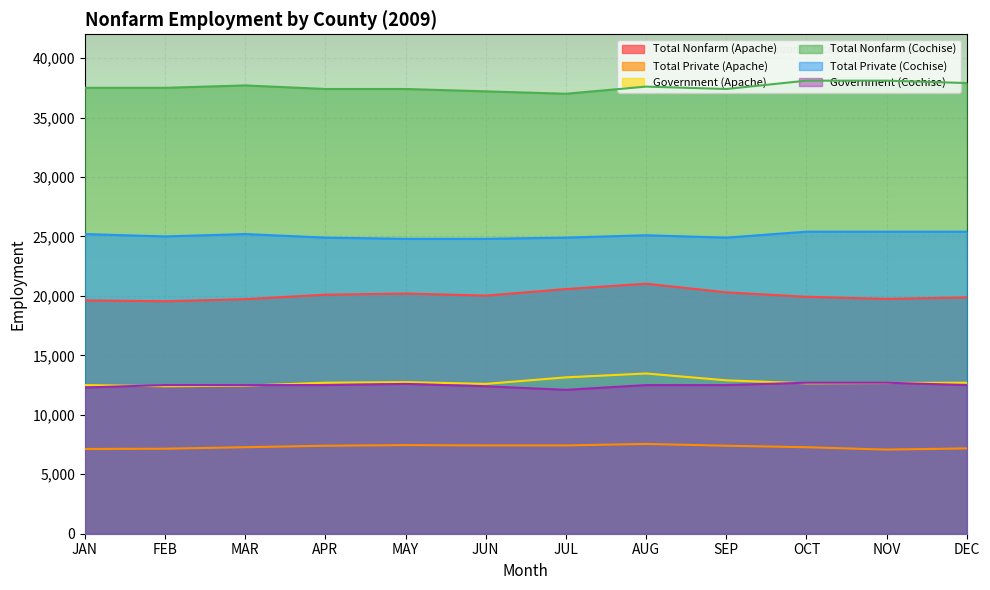

Rank the series by their maximum value, from lowest to highest.

Total Private (Apache), Government (Cochise), Government (Apache), Total Nonfarm (Apache), Total Private (Cochise), Total Nonfarm (Cochise)